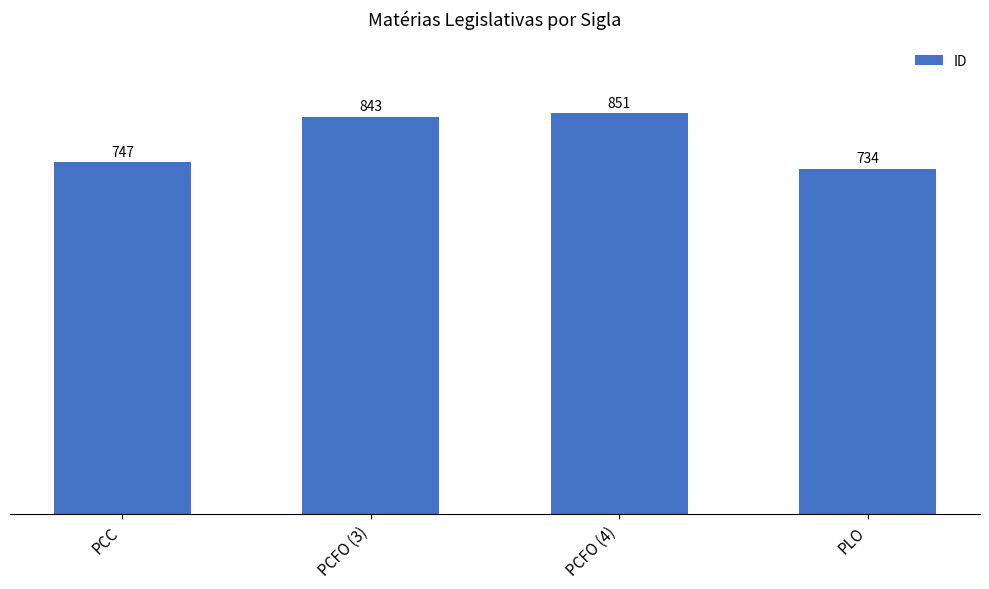

What is the smallest value displayed?

734